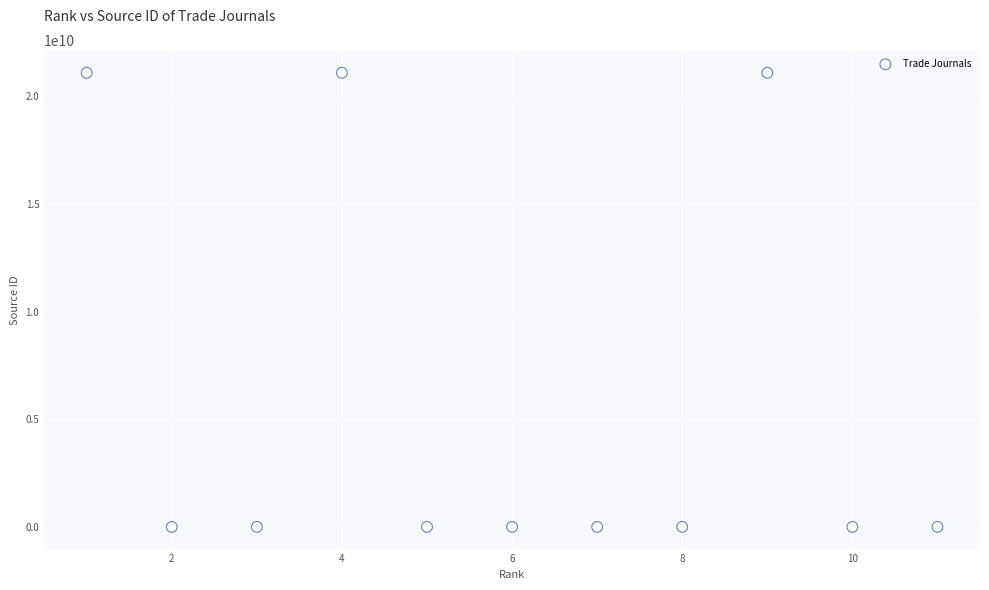

What is the average X value?

6